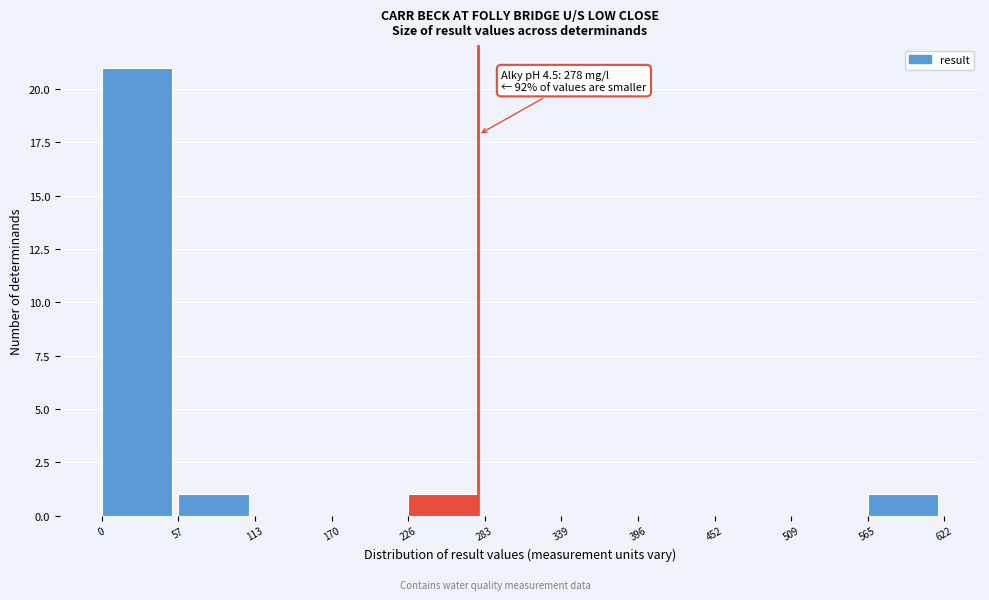

Which range on the x-axis has the tallest bar?

0 to 57